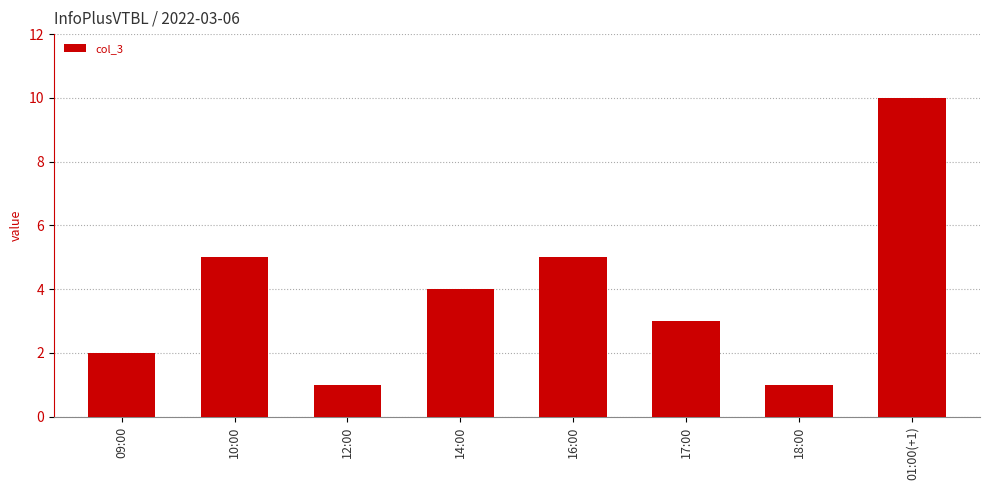

The value at 10:00 is 8. True or false?

False